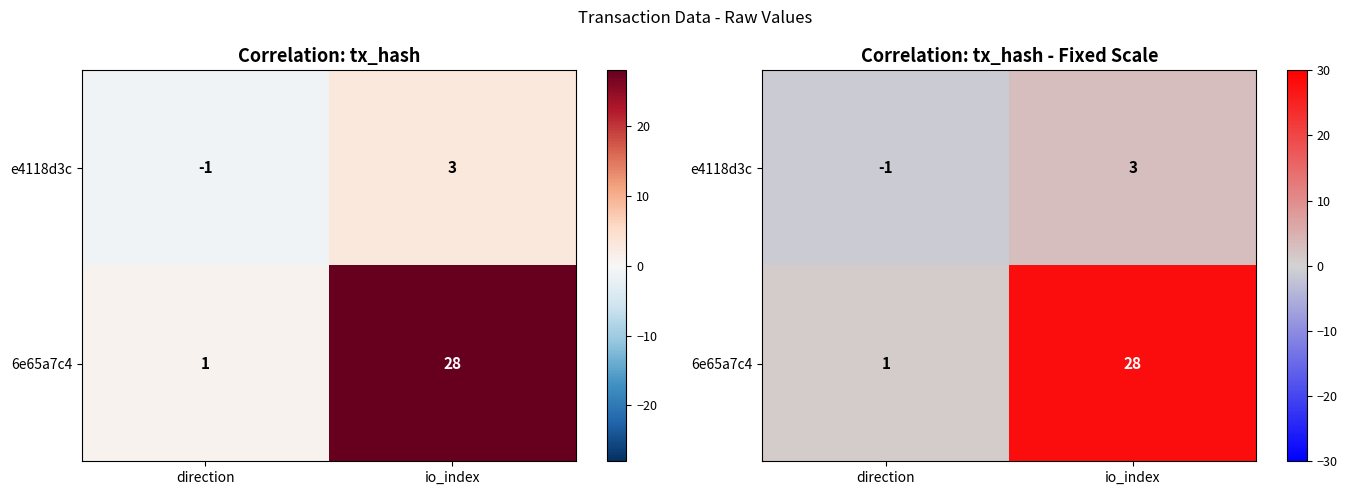

Rank the series at direction from lowest to highest value.

e4118d3c, 6e65a7c4